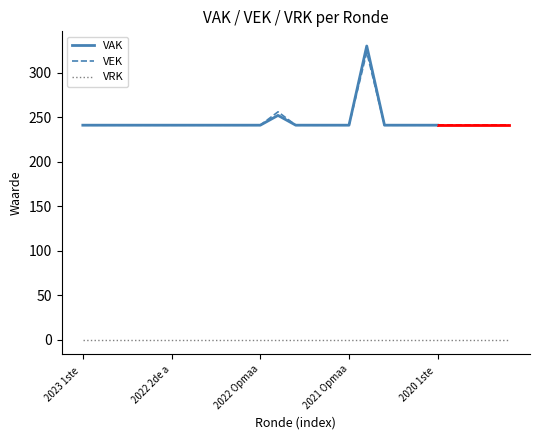

Between 2023 Opmaak goedgekeurd and 2020 Opmaak goedgekeurd, which series saw the biggest shift?

VAK